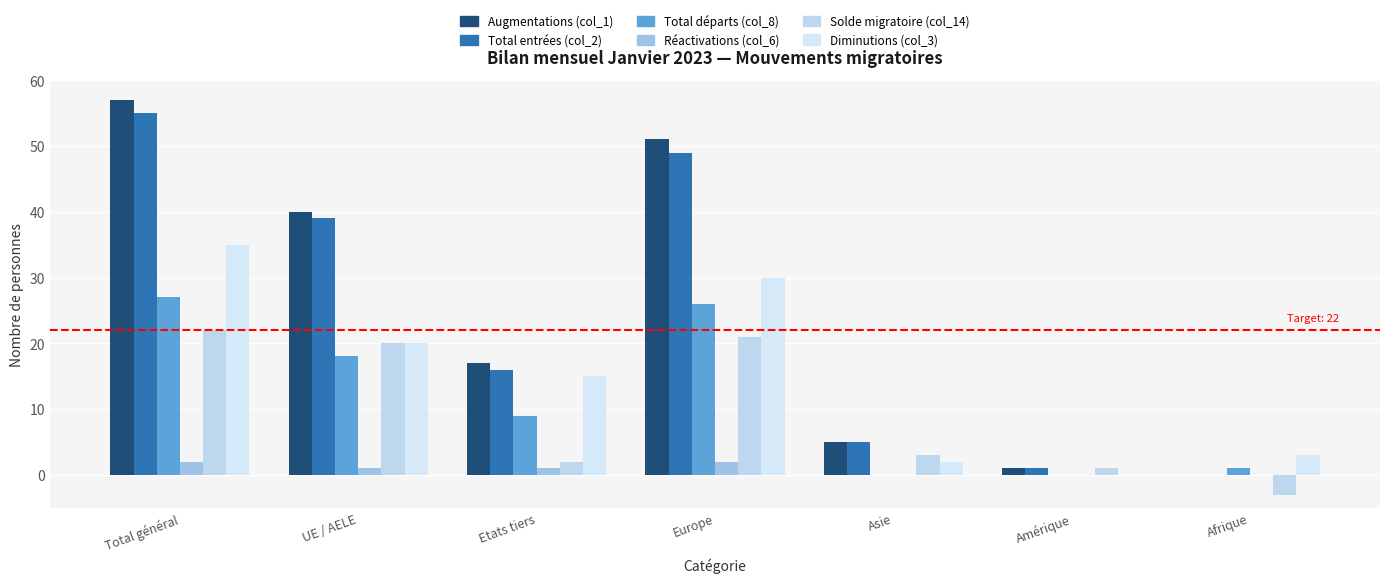

Which category has the lowest value across all series?

Afrique